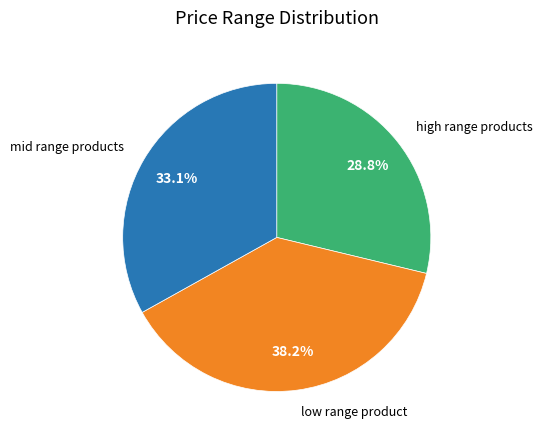

Is there a majority slice in this chart?

No